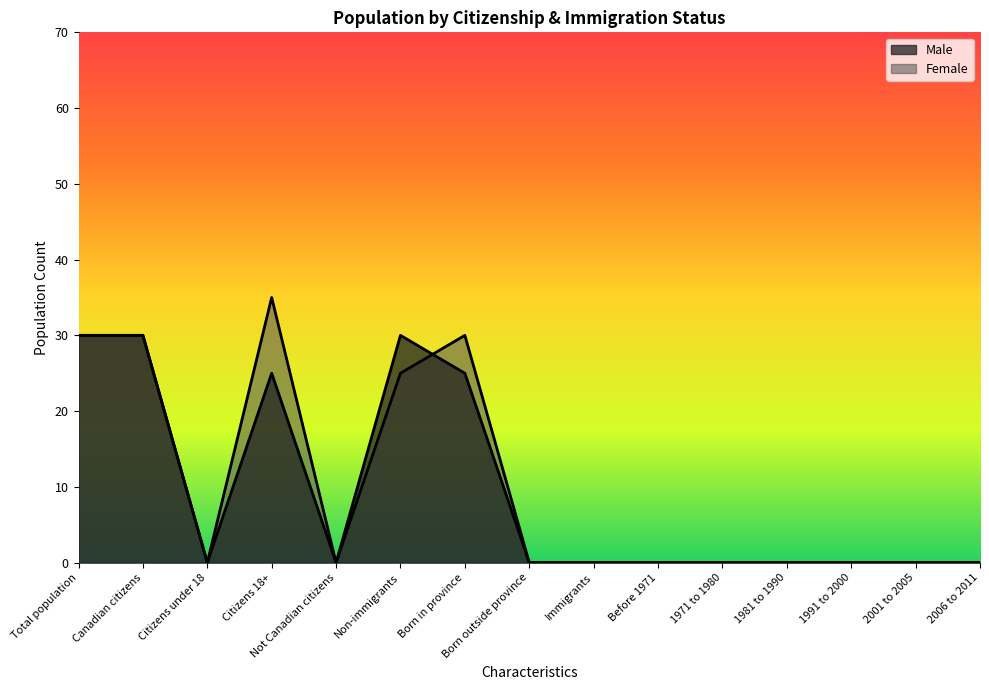

Count the Female values in the range 0 to 30.

14